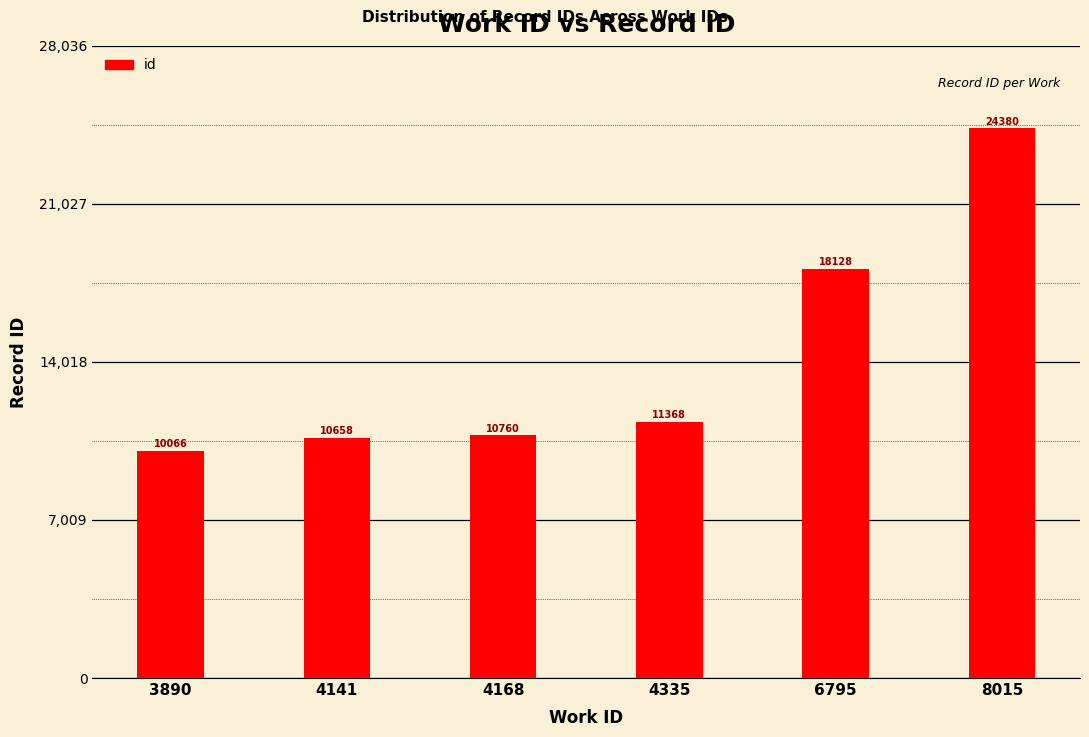

Reading left to right, transcribe all the data shown in this chart.

3890=10066	4141=10658	4168=10760	4335=11368	6795=18128	8015=24380